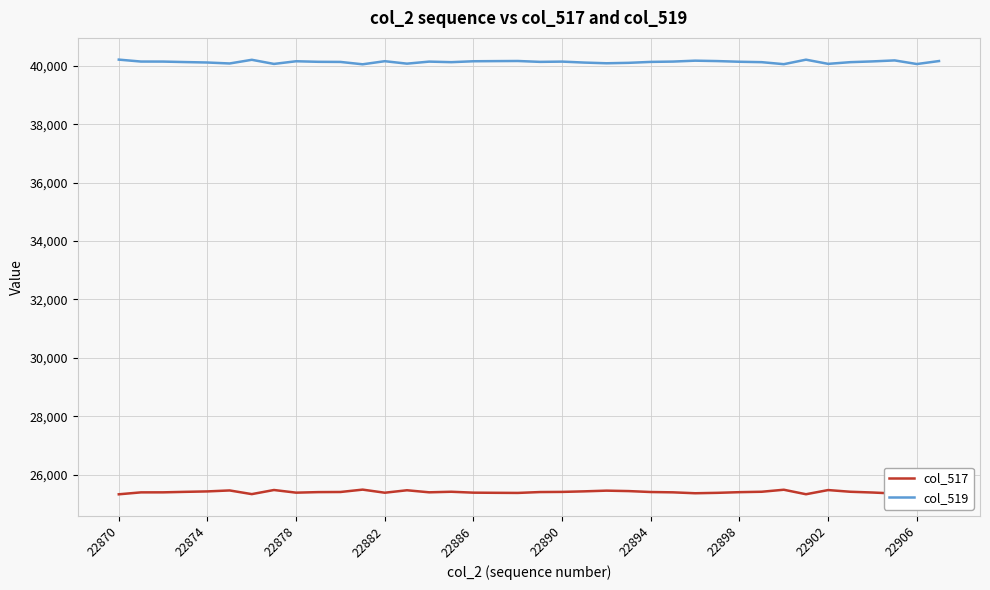

Which series has the largest total across all categories?

col_519